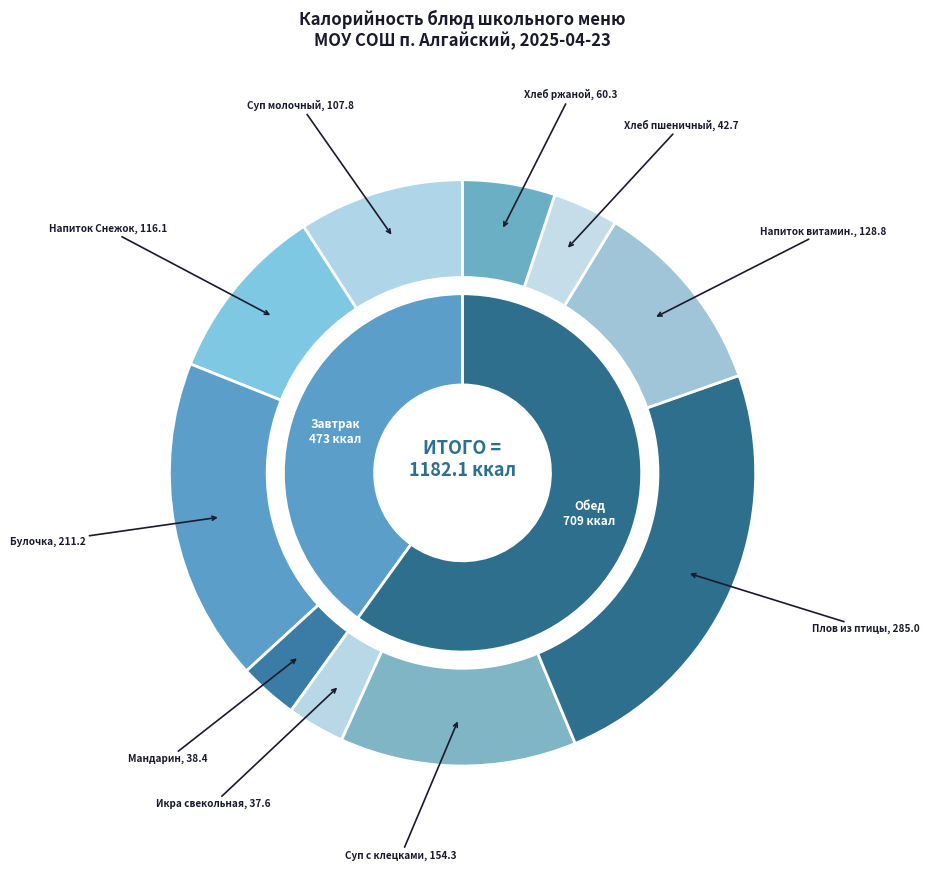

Is it true that Напиток с витаминами is 11% of the pie?

True